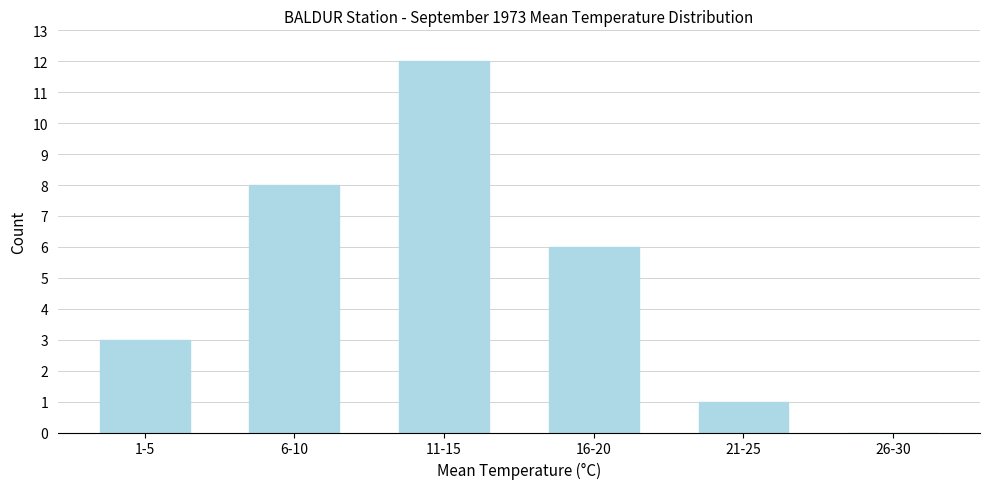

Reading left to right, list all the values displayed in this chart.

1-5=3	6-10=8	11-15=12	16-20=6	21-25=1	26-30=0